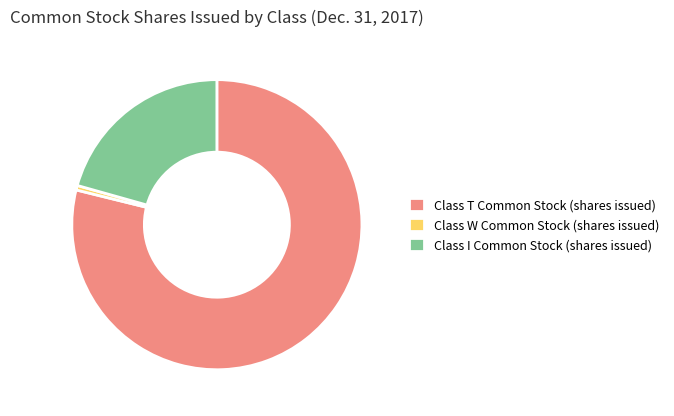

Between Class T Common Stock (shares issued) and Class W Common Stock (shares issued), which is larger?

Class T Common Stock (shares issued)